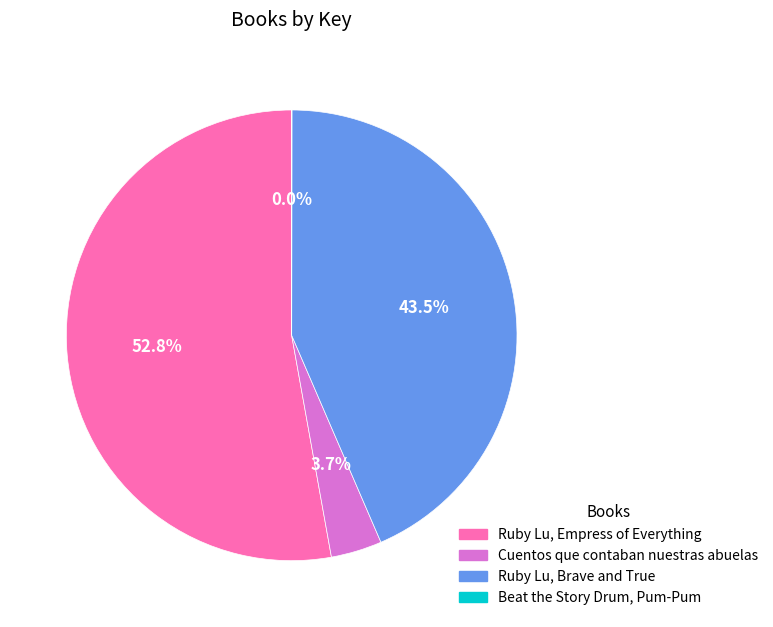

Which slice is the largest?

Ruby Lu, Empress of Everything